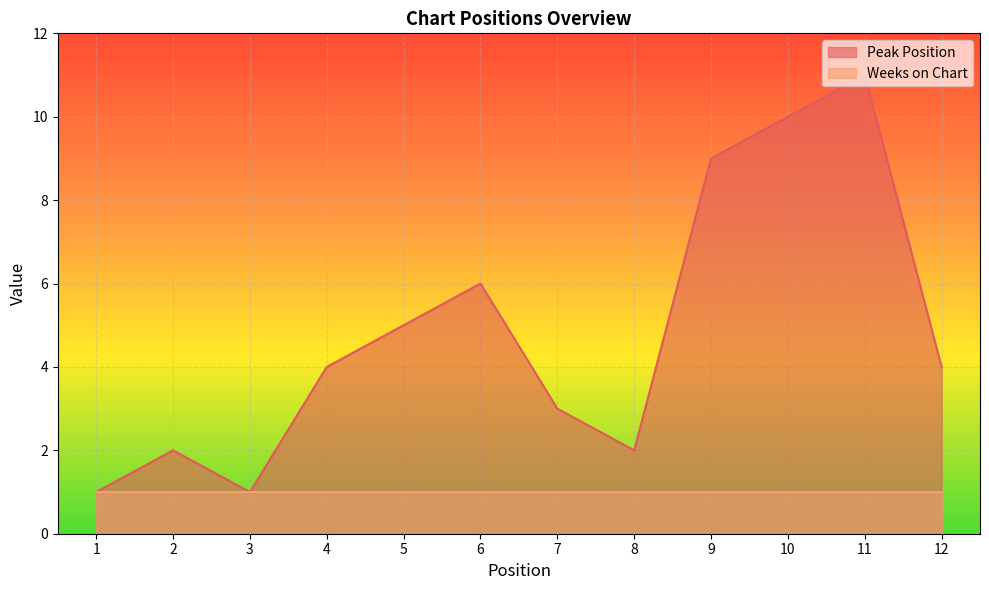

What is the value of the 1st point from the left?

1